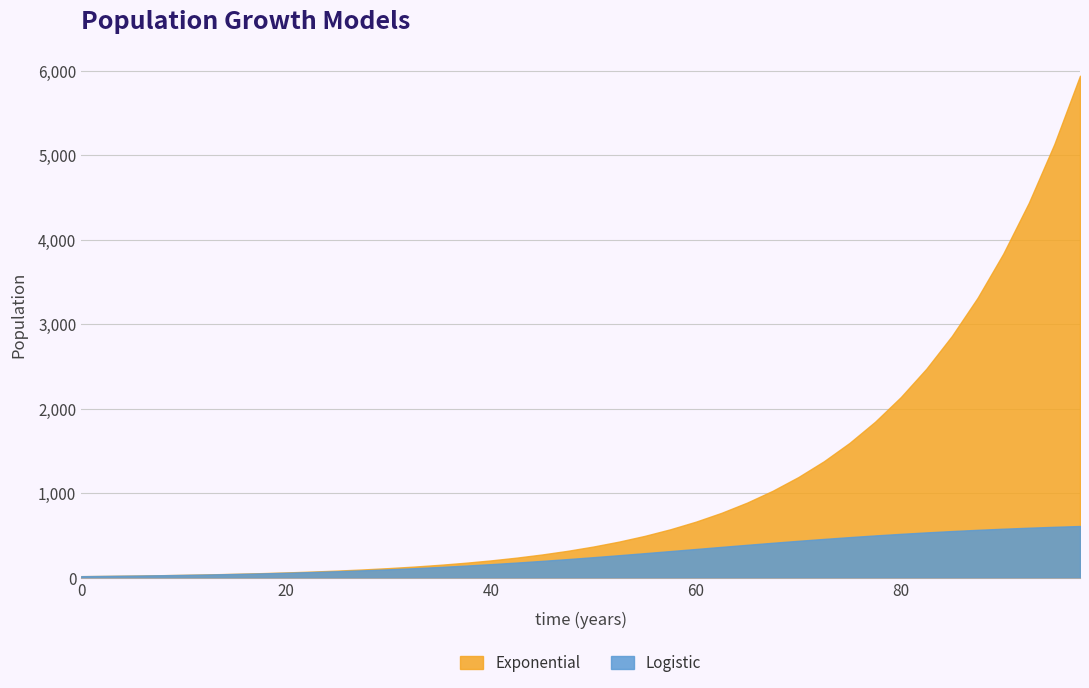

What are all the series names shown in the legend?

Exponential, Logistic